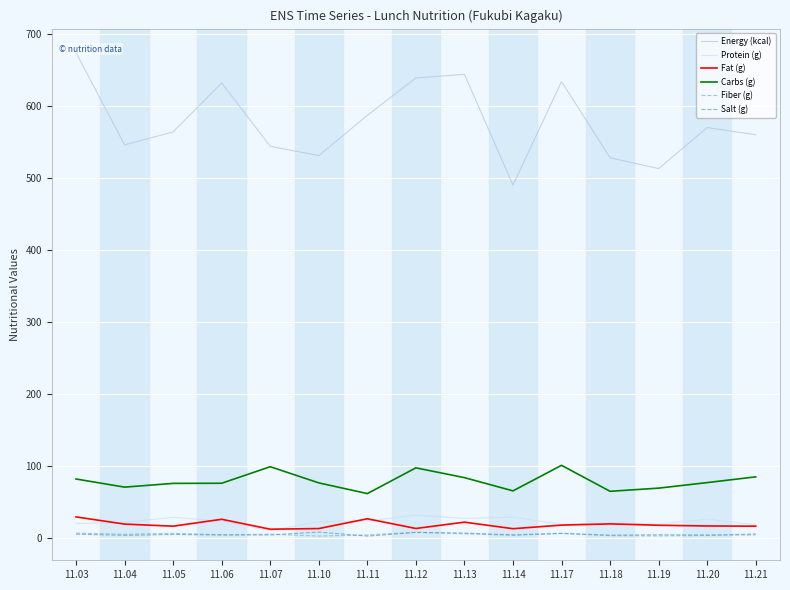

What is the value of the Salt (g) point at the 6th from the left?

7.6